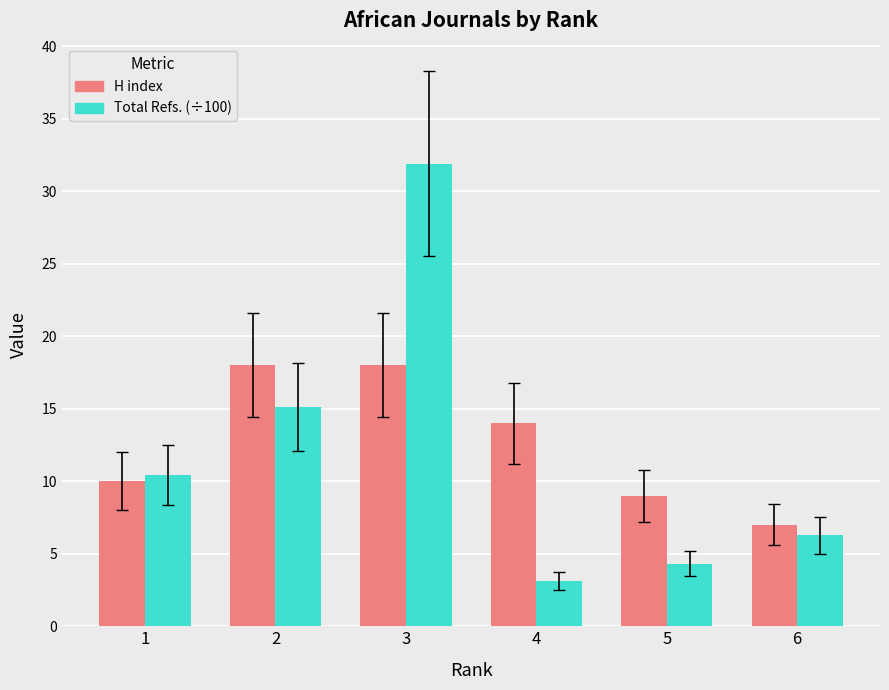

Which series has the widest spread of values?

Total Refs. (÷100)